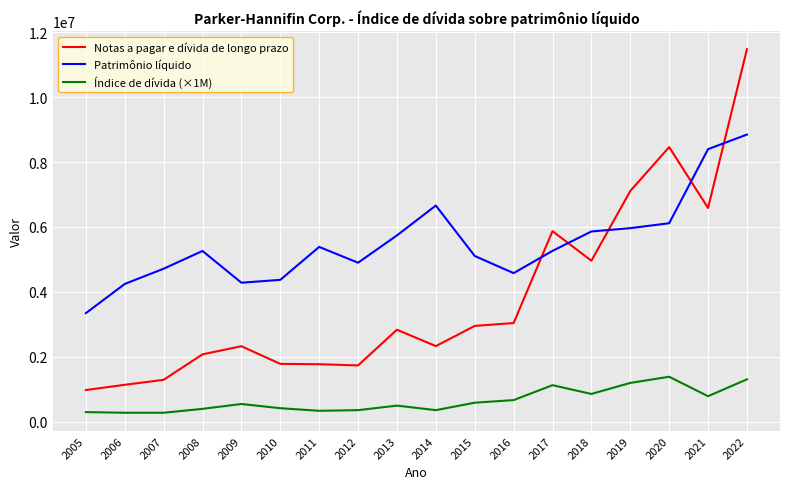

In Notas a pagar e dívida de longo prazo, how many points are higher than both neighbors (excluding endpoints)?

4